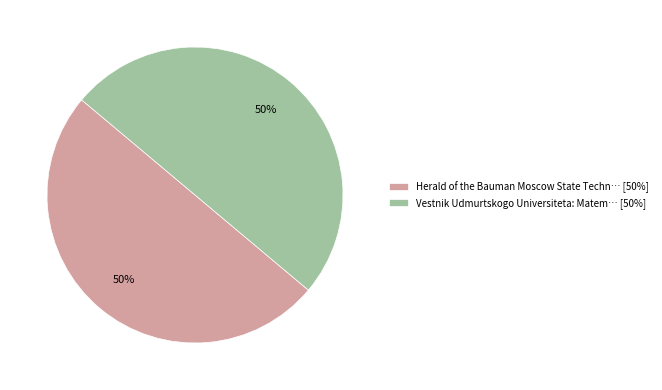

Is it true that Herald of the Bauman Moscow State Techn… [50%] is 59% of the pie?

False